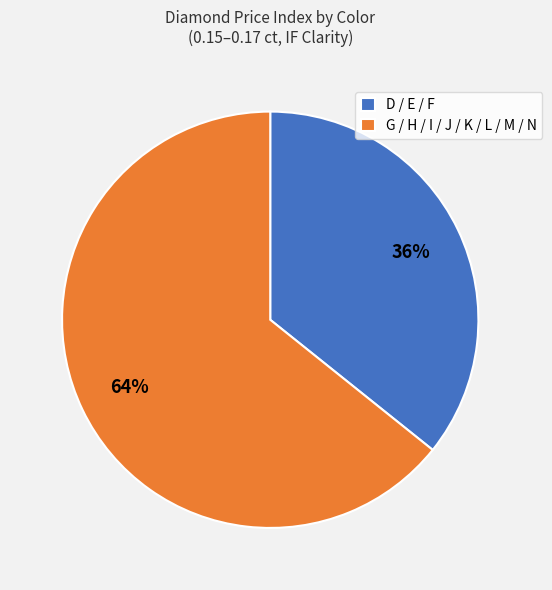

Rank the categories by value from lowest to highest.

D / E / F, G / H / I / J / K / L / M / N